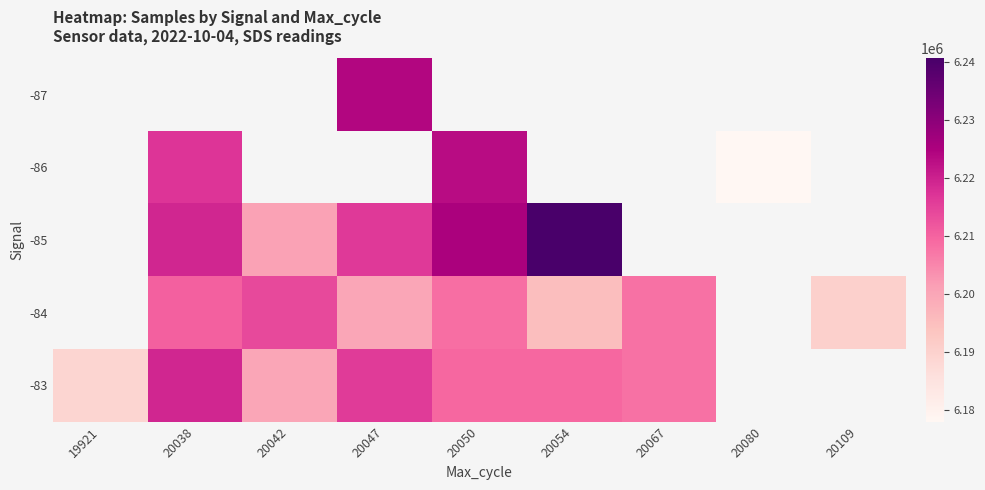

What is the difference between the -83 values at 20050 and 20054?

76.0